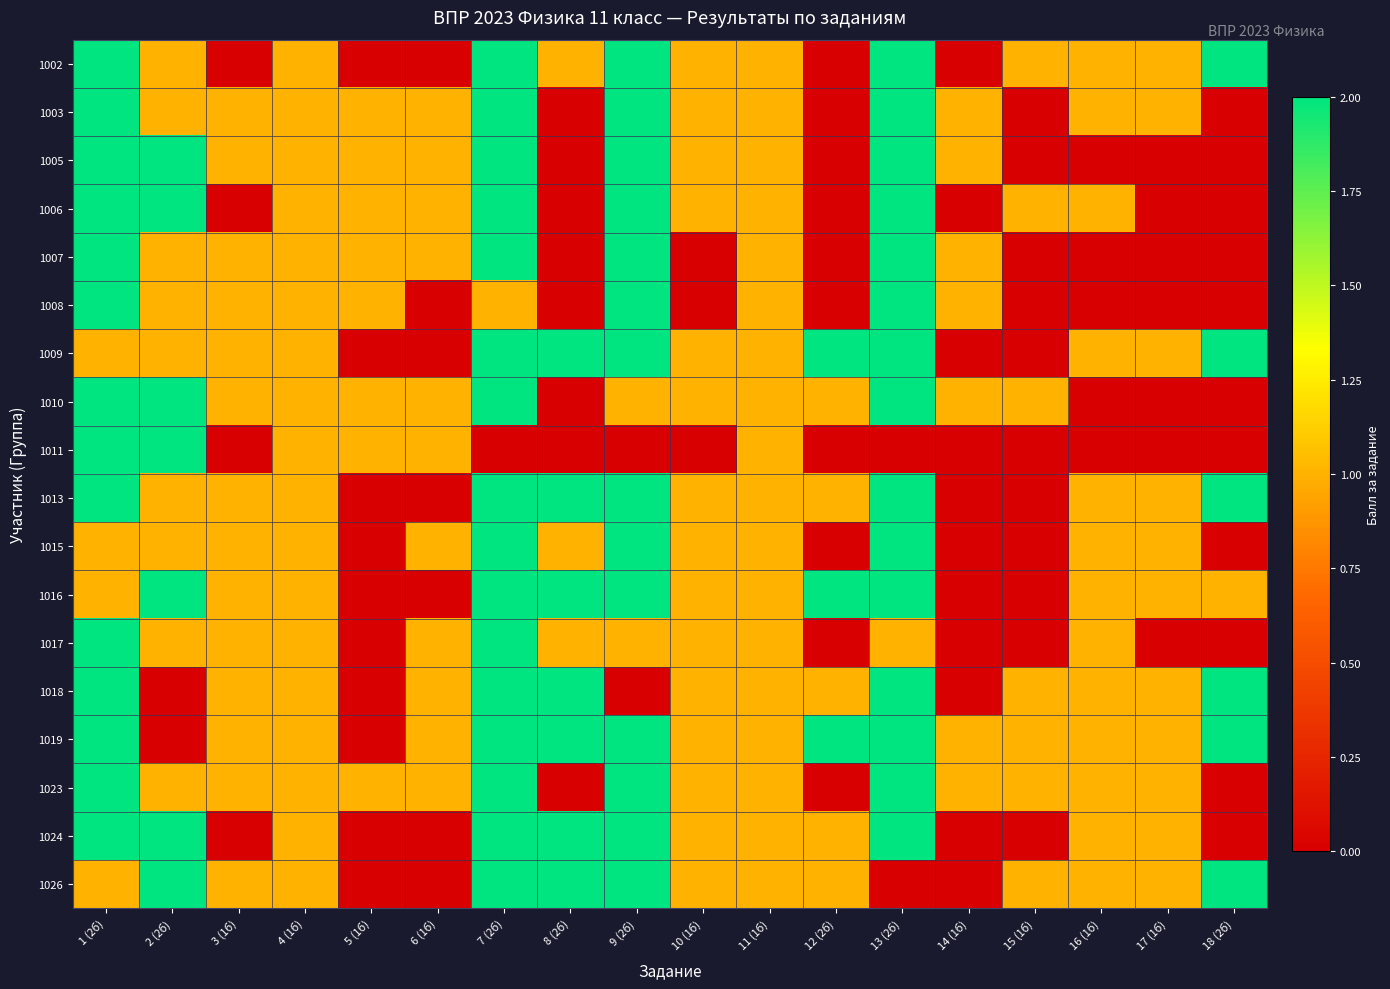

Which label corresponds to the largest value in the chart?

1 (2б)